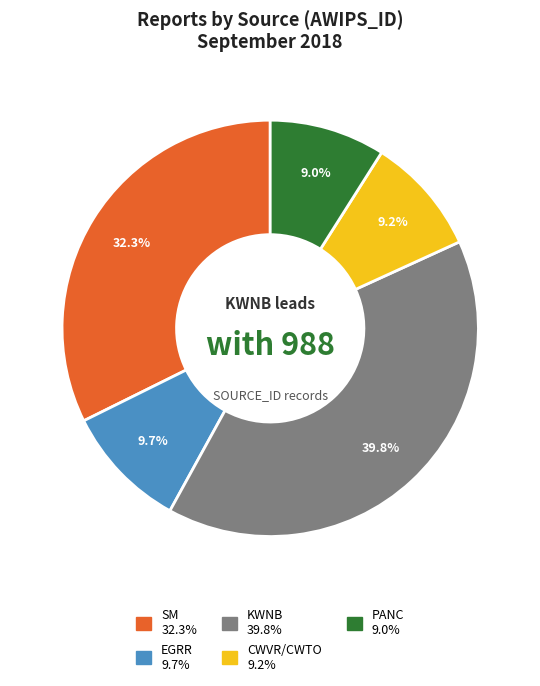

Which slice is the largest?

KWNB